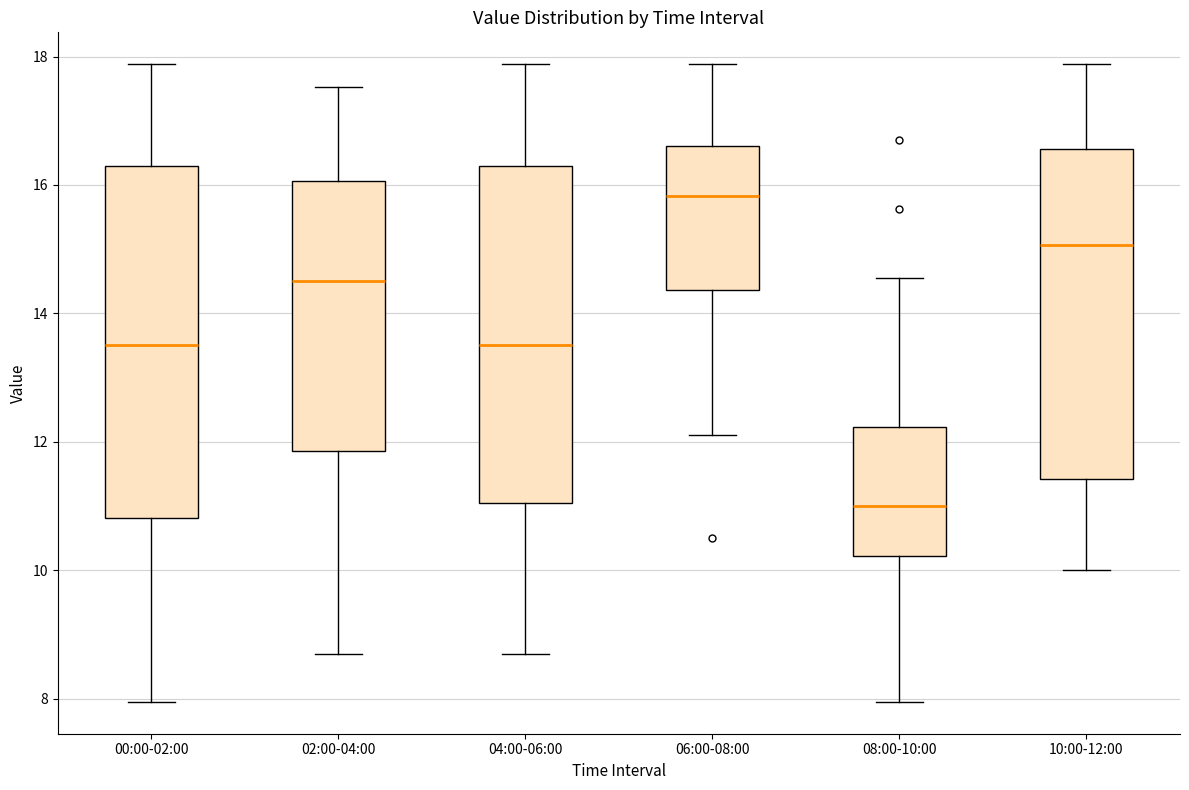

Which box's median line is the highest?

06:00-08:00